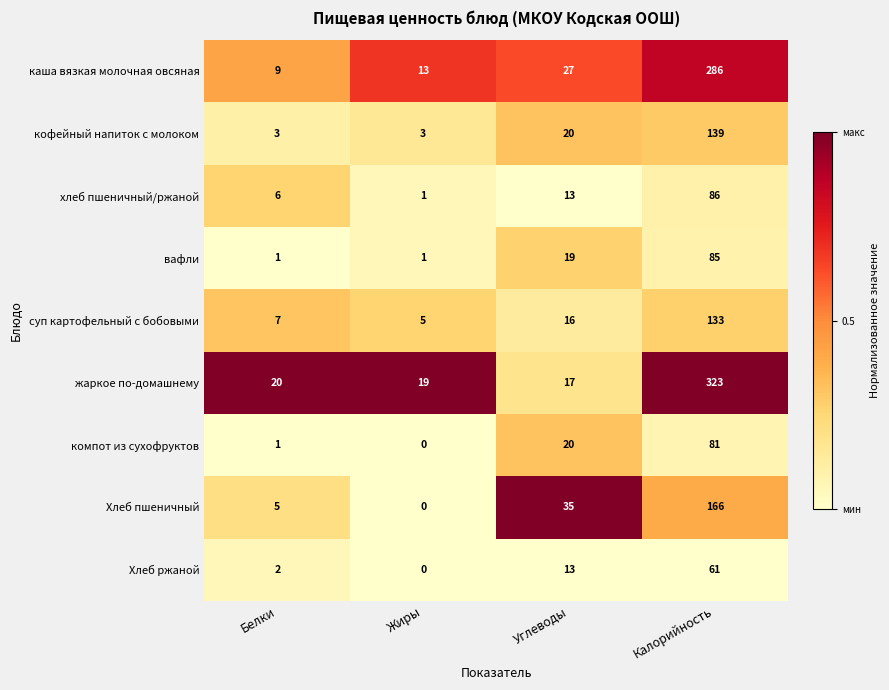

What is the difference between the highest and lowest values at Жиры?

19